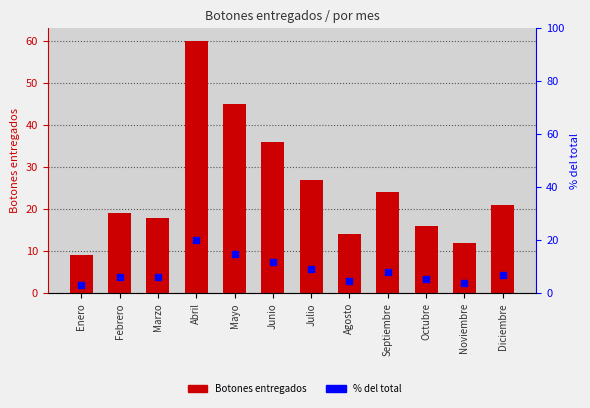

What position from the right is Junio?

7